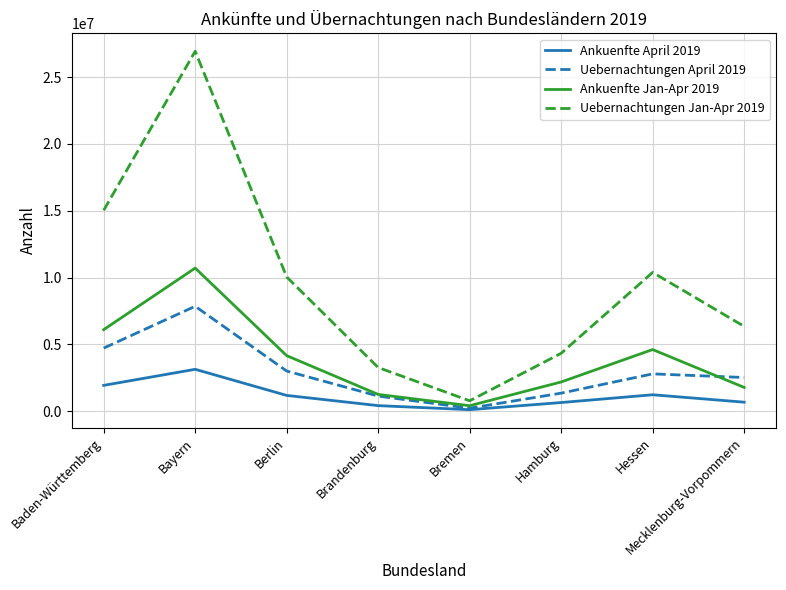

Is it true that Uebernachtungen Jan-Apr 2019 equals 15034730 at Baden-Württemberg?

True